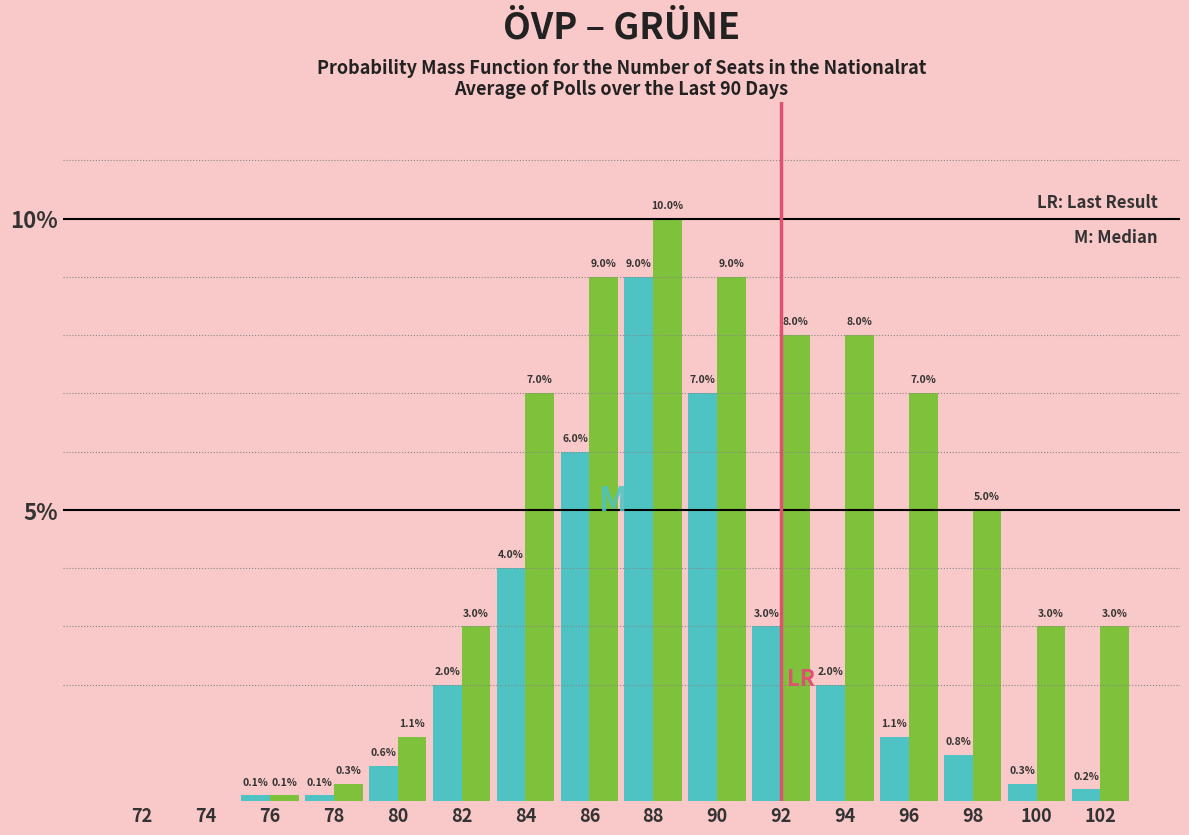

What is the total value across all series at 96?

8.1